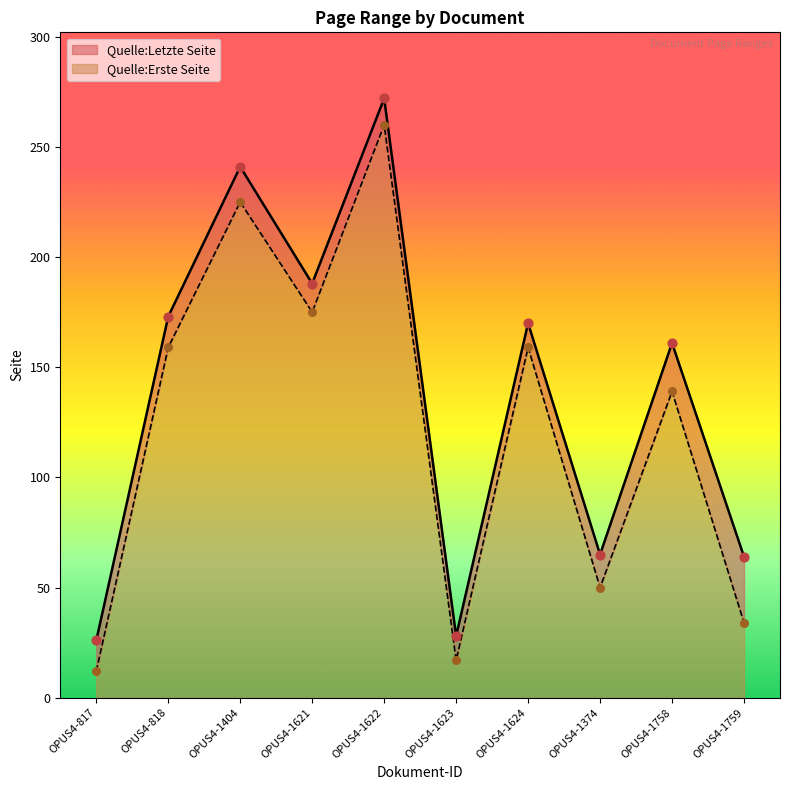

Which series has the largest total across all categories?

Quelle:Letzte Seite